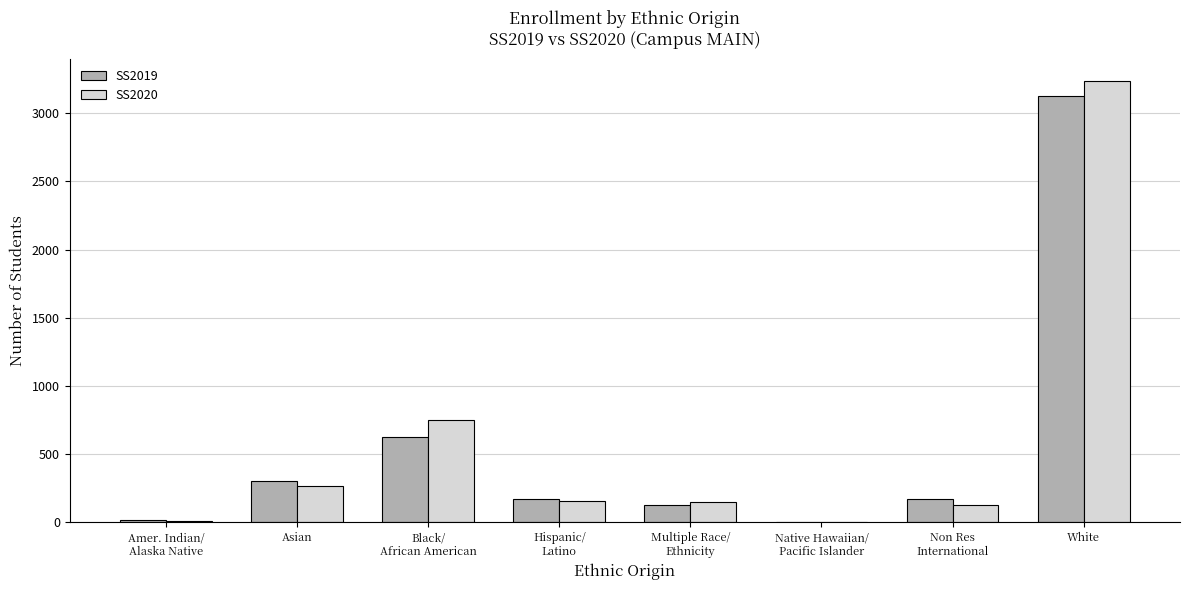

At which category is the sum across all series the highest?

White